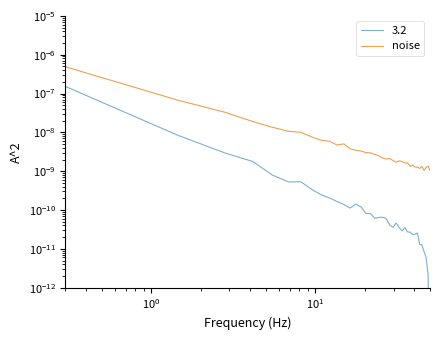

Rank the series by their average value, from highest to lowest.

Available Storage (kWh), LNG Cargo Quantity (kWh)